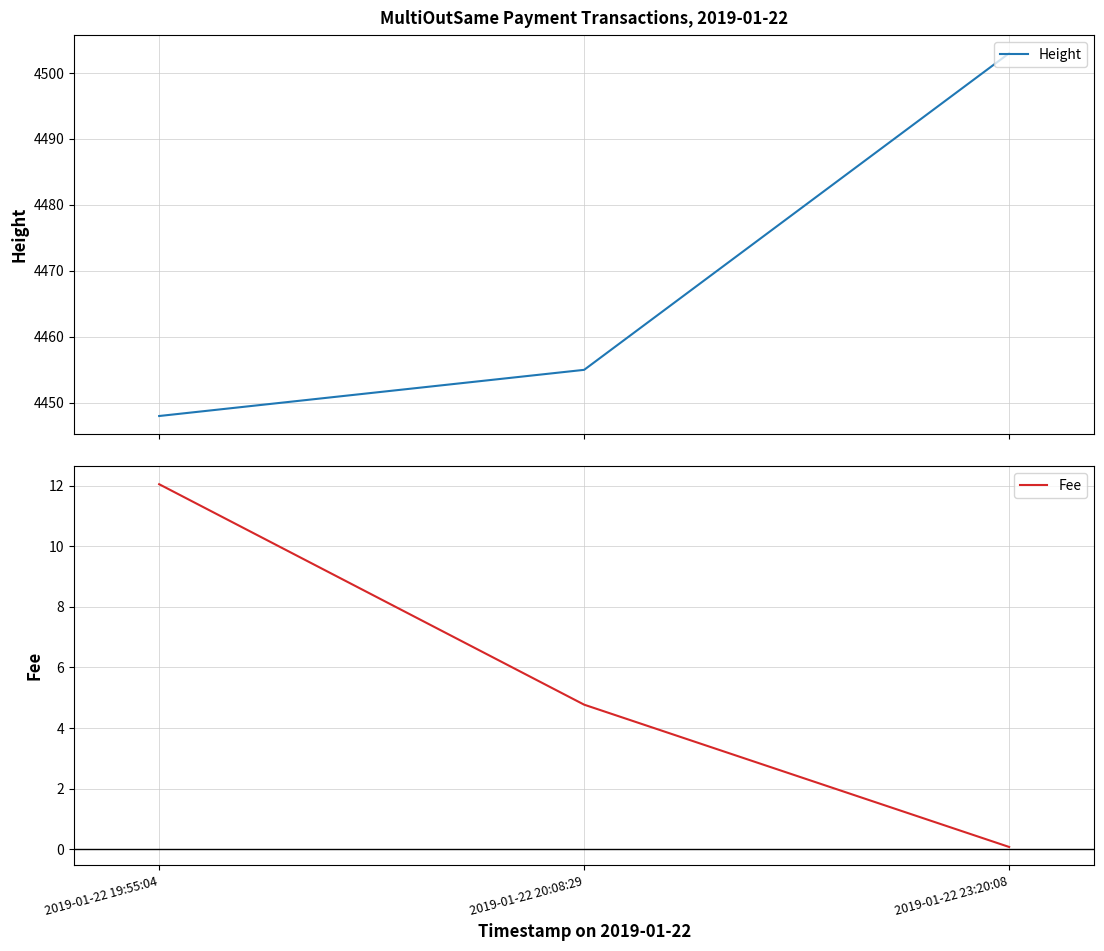

What is the lowest value of the Height series?

4448